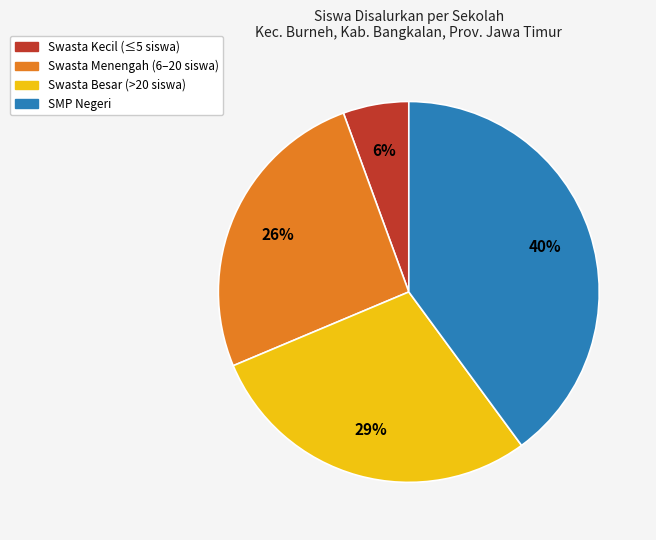

Is there any slice that represents more than half of the pie?

No